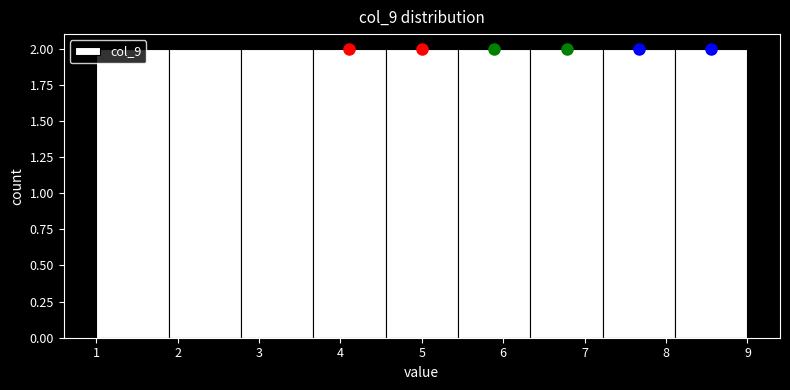

Reading left to right, transcribe this chart: for each bar, give the range it covers on the x-axis and its height. Neither the bar edges nor the heights are printed on the chart, so give them approximately, as read against the axes.

1.0 to 1.9: 2
1.9 to 2.8: 2
2.8 to 3.7: 2
3.7 to 4.6: 2
4.6 to 5.4: 2
5.4 to 6.3: 2
6.3 to 7.2: 2
7.2 to 8.1: 2
8.1 to 9.0: 2